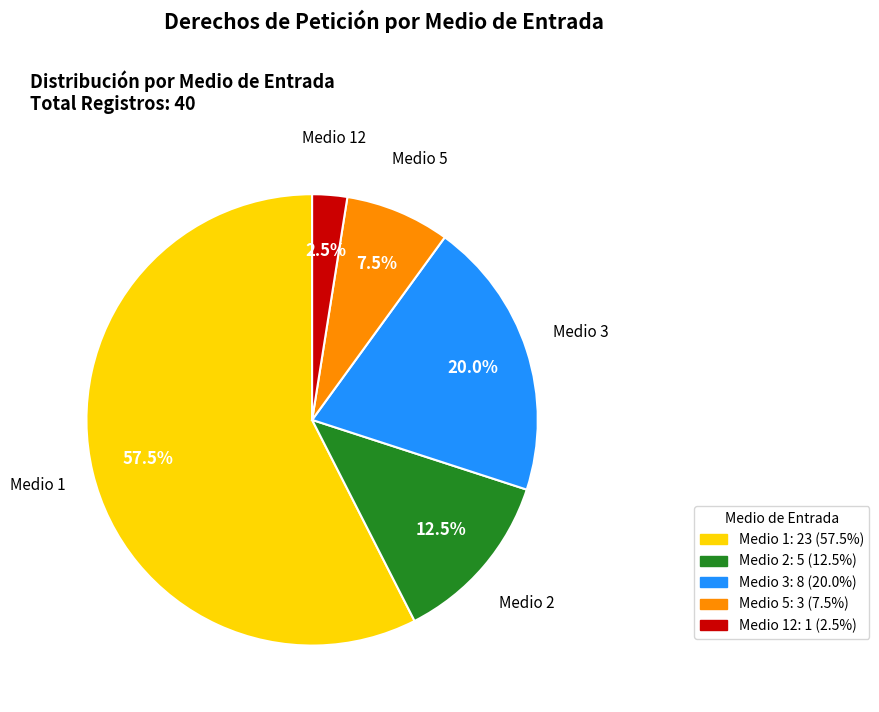

Does any single category account for the majority?

Yes